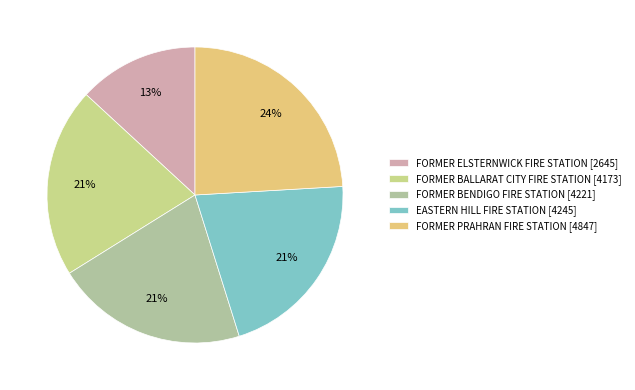

What is the change in value from FORMER ELSTERNWICK FIRE STATION to FORMER PRAHRAN FIRE STATION?

+2202